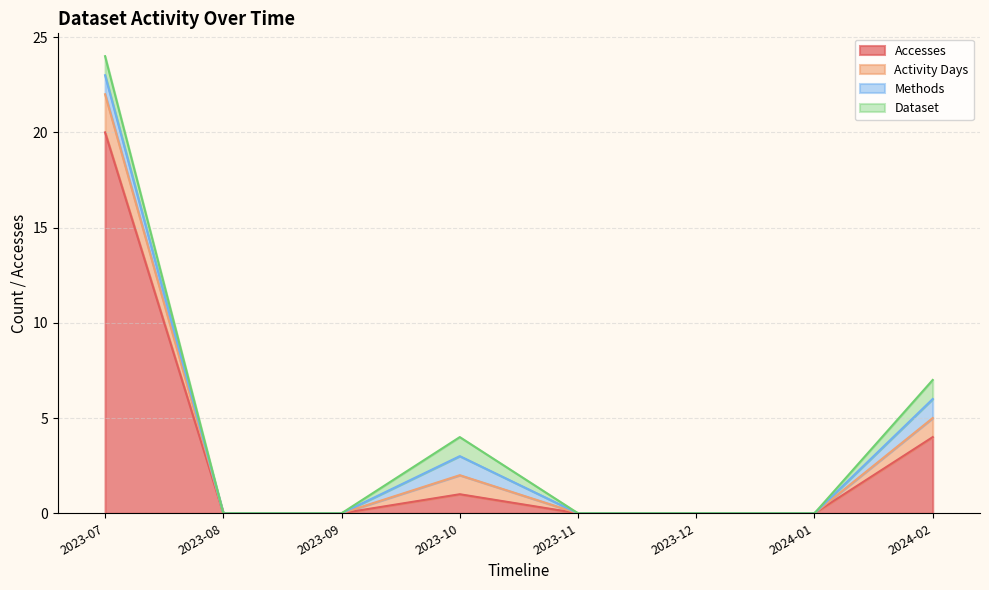

At 2023-11, list the series in order from smallest to largest.

Accesses, Activity Days, Methods, Dataset